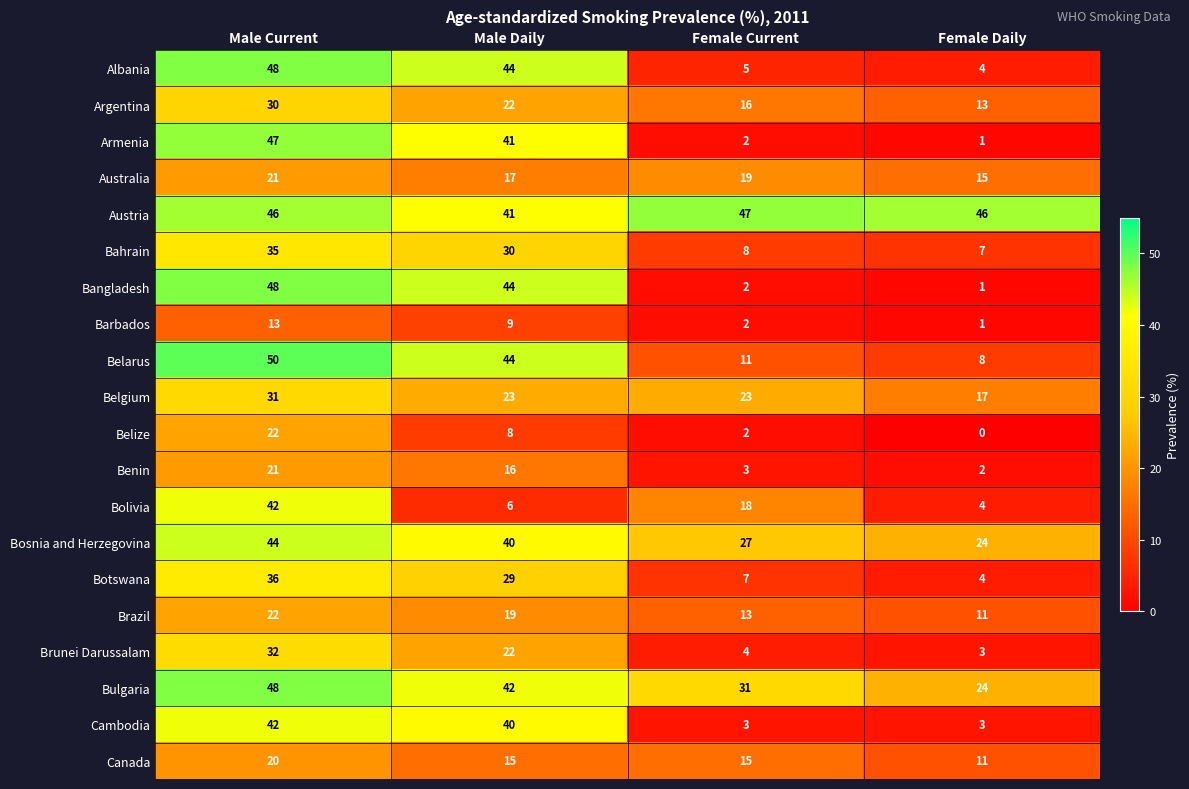

What is the sum of the Brazil values at Male Current and Female Current?

35